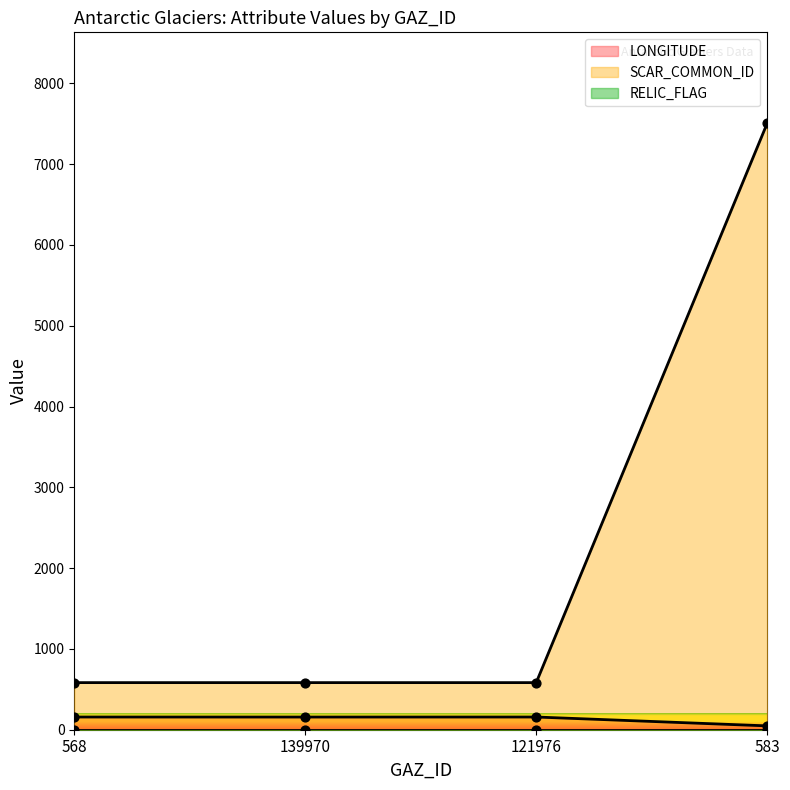

What is the total value across all series at 583?

7553.5